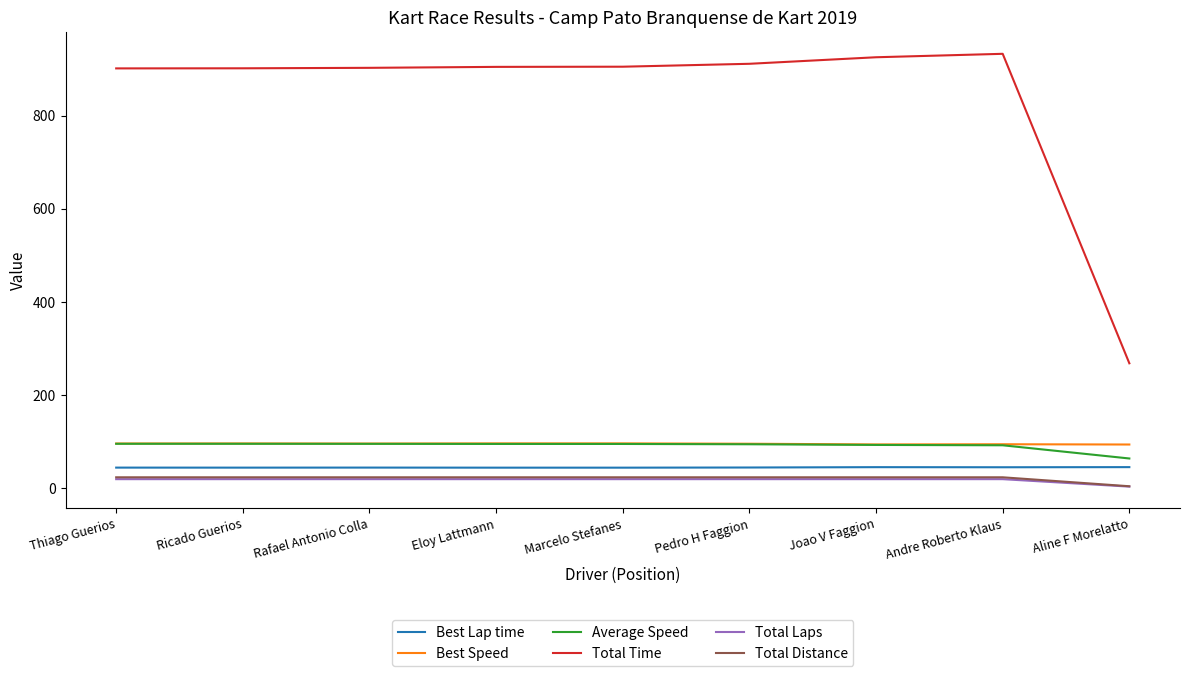

Which series has the largest range (max minus min)?

Total Time